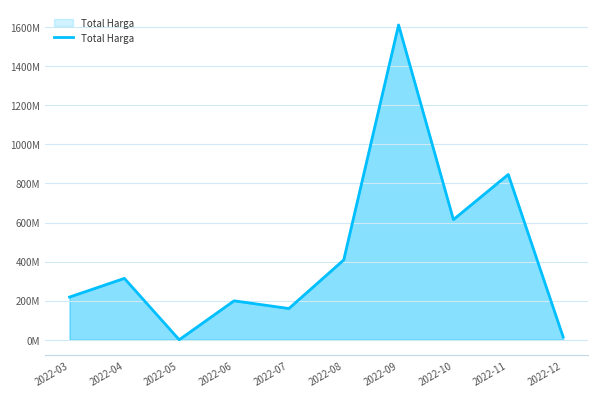

How many points are higher than both their immediate neighbors (excluding endpoints)?

4